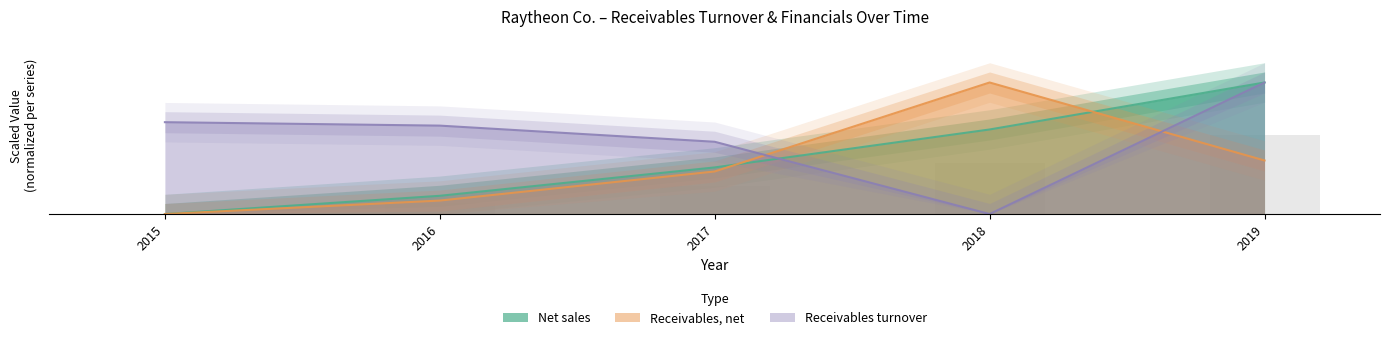

Reading left to right, transcribe all the data shown in this chart.

Net sales: 2015=0.0	2016=0.1	2017=0.4	2018=0.6	2019=1.0
Receivables, net: 2015=0.0	2016=0.1	2017=0.3	2018=1.0	2019=0.4
Receivables turnover: 2015=0.7	2016=0.7	2017=0.5	2018=0.0	2019=1.0